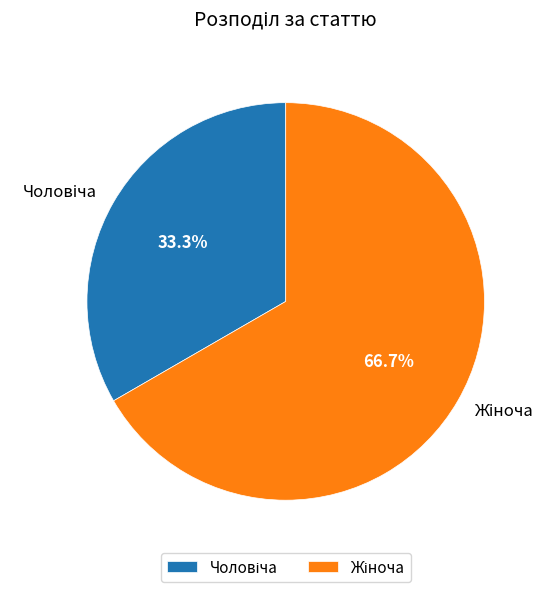

Does any single category account for the majority?

Yes